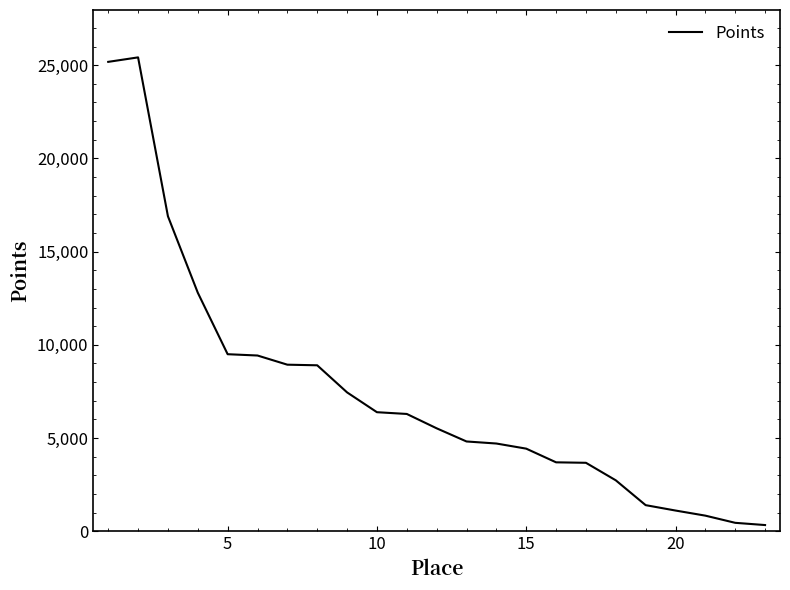

What is the minimum value shown in the chart?

330